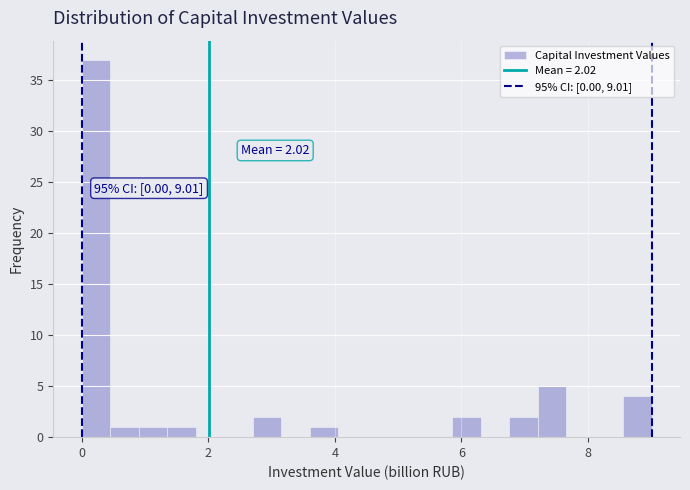

Around what value on the x-axis is the tallest bar? Give the approximate position of its centre, as read against the axis.

0.2